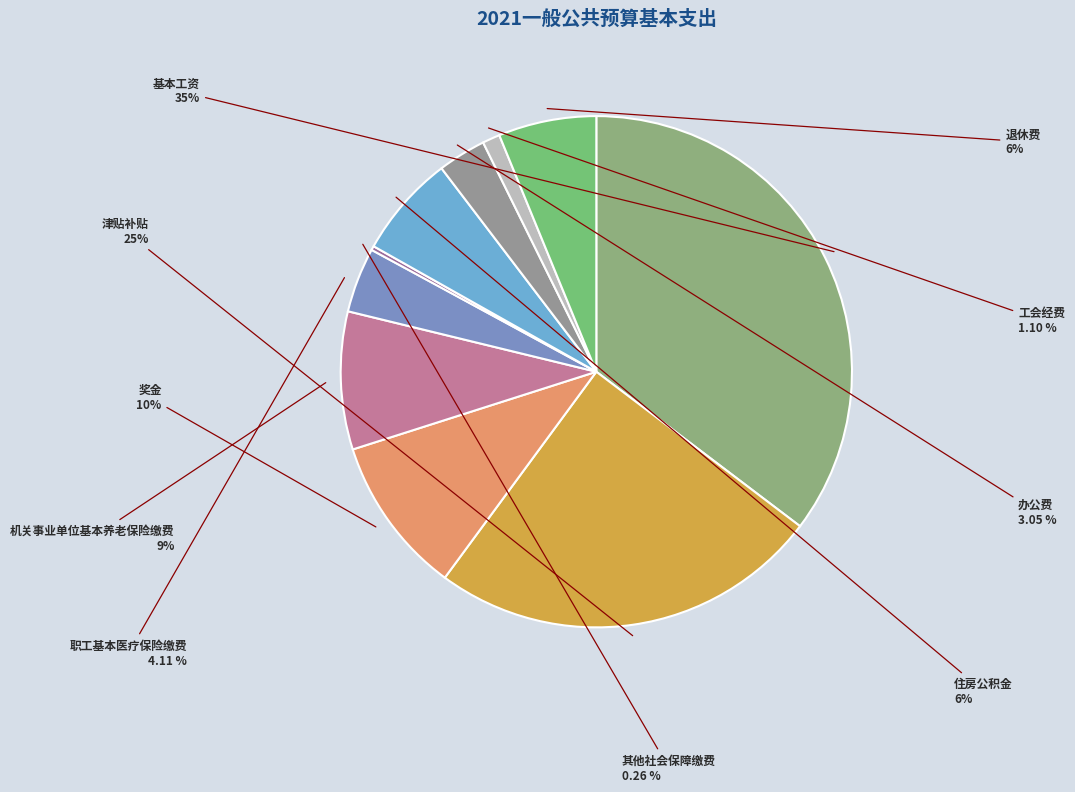

Does 奖金 account for over 50% of the chart?

No